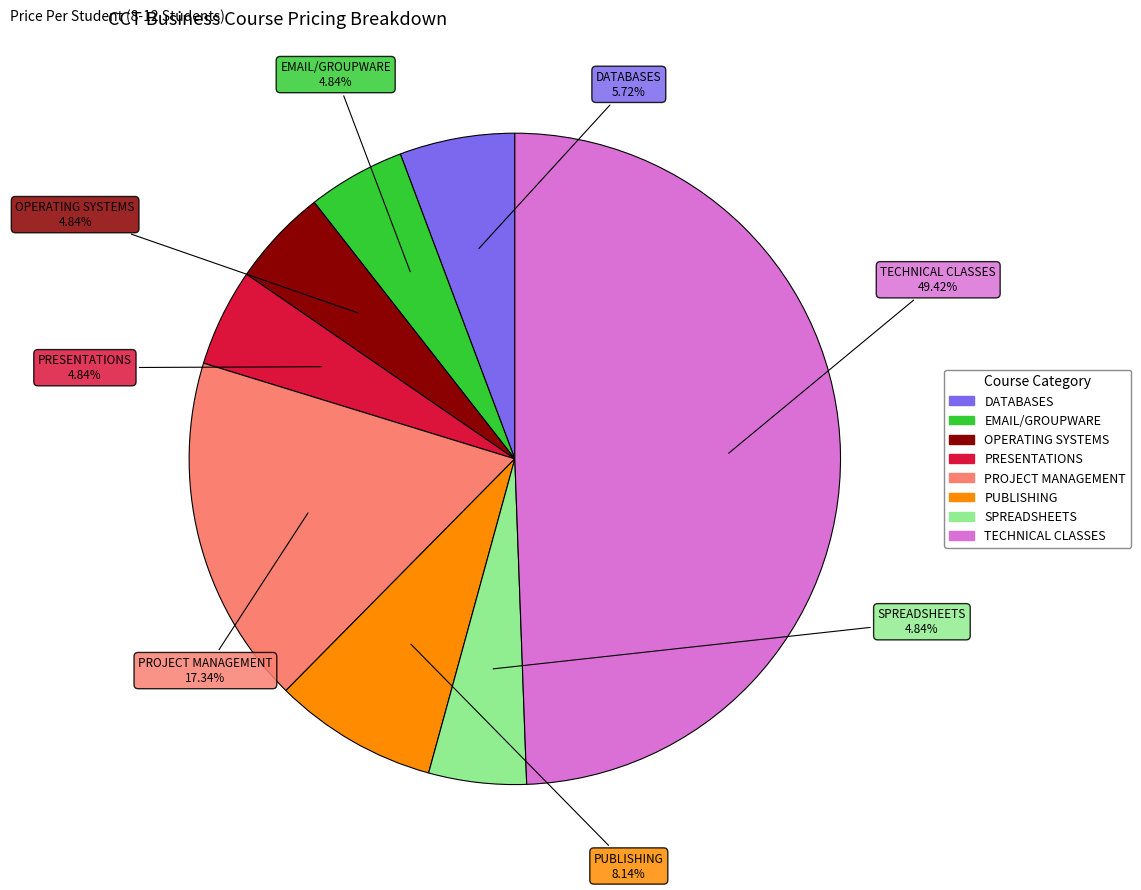

The SPREADSHEETS slice represents 5% of the pie. True or false?

True